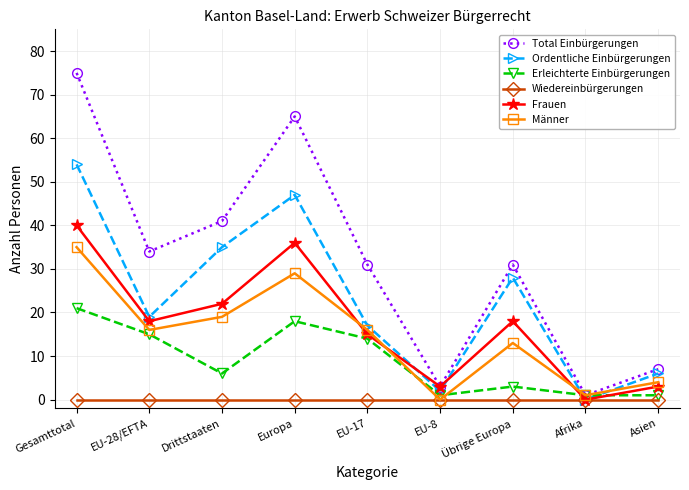

What is the total value across all series at Asien?

21